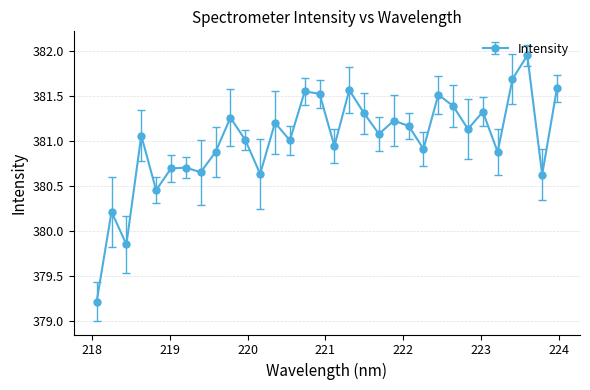

What is the sum of all values?

12192.2